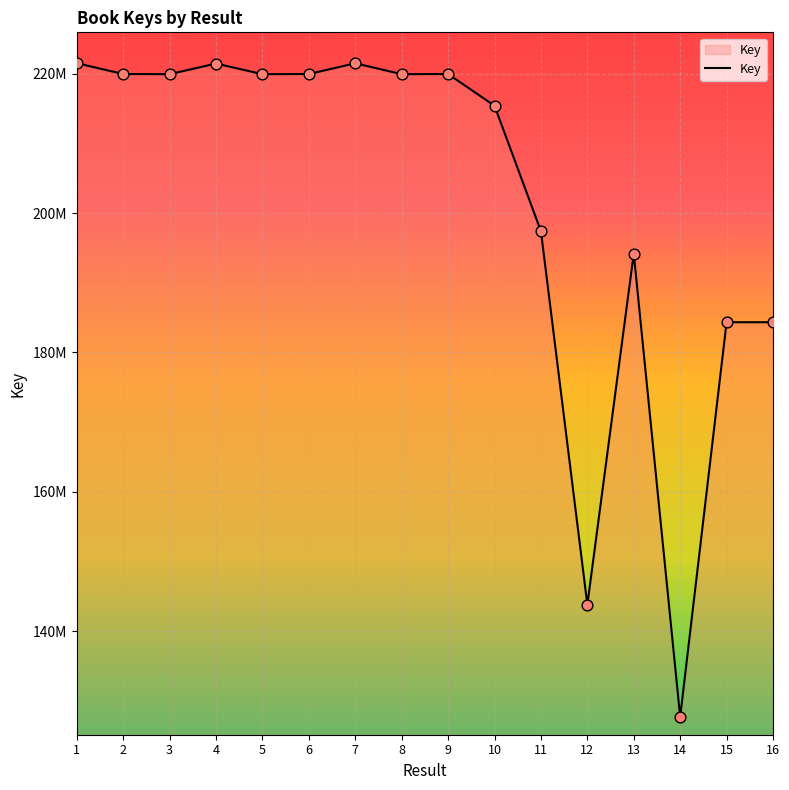

What is the change in value from 1 to 16?

-37176069